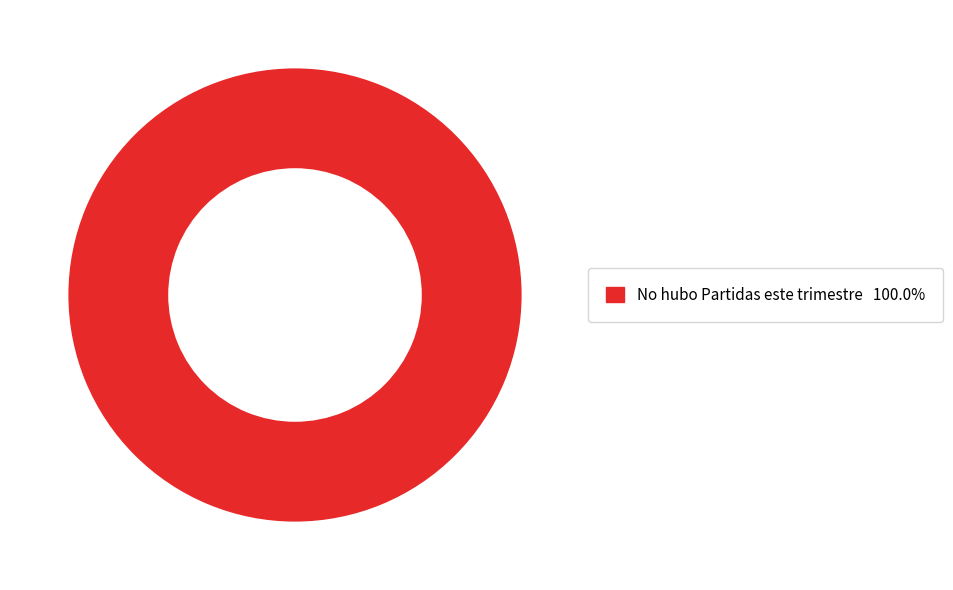

Is there a majority slice in this chart?

Yes